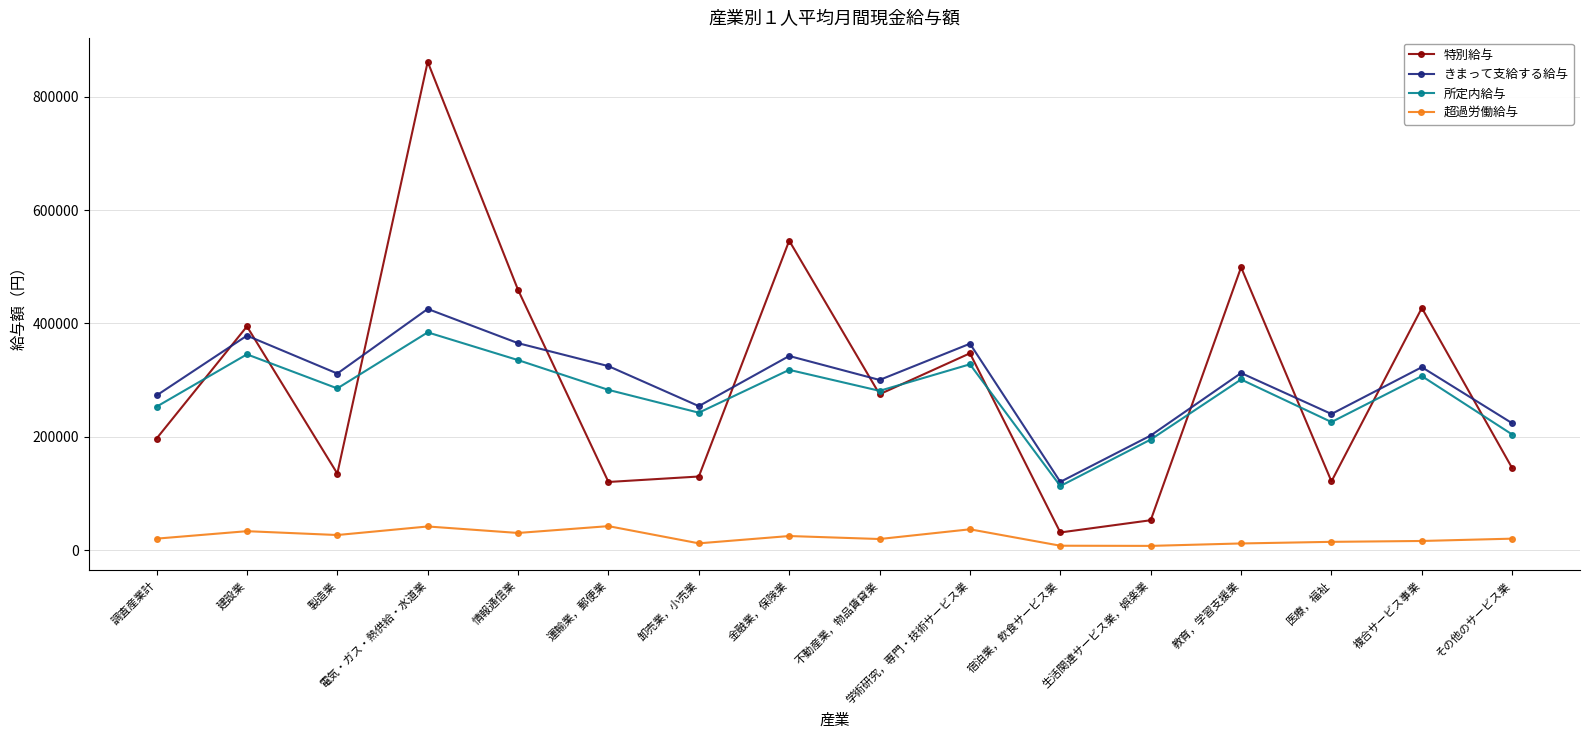

Is the value of きまって支給する給与 at 製造業 greater than the value of 超過労働給与 at 不動産業，物品賃貸業?

Yes